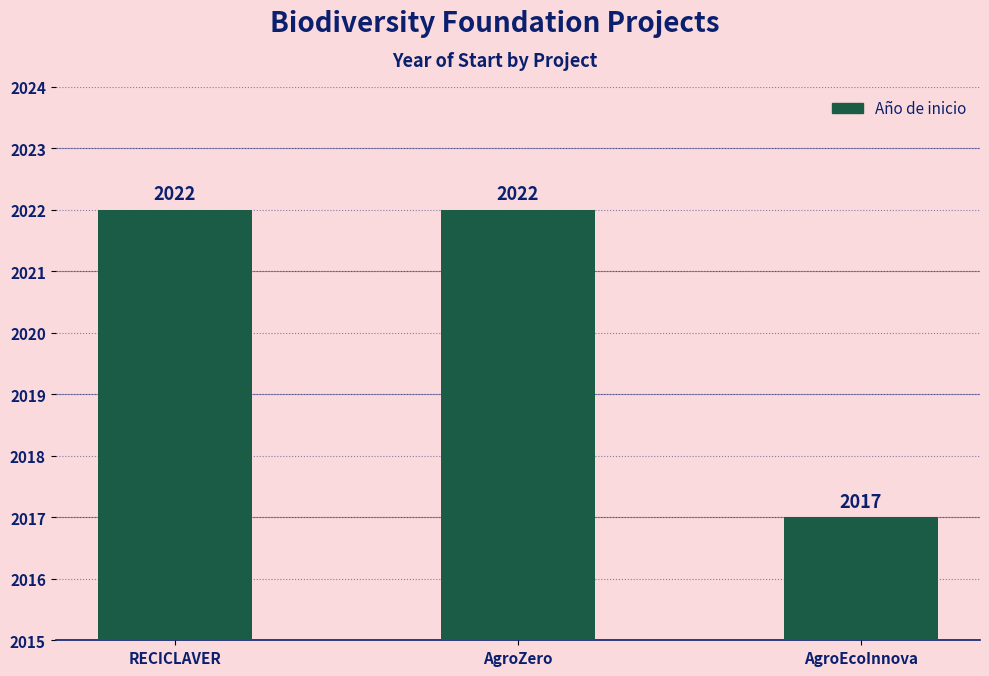

Approximately how many times larger is the value at AgroEcoInnova compared to AgroZero?

1.0